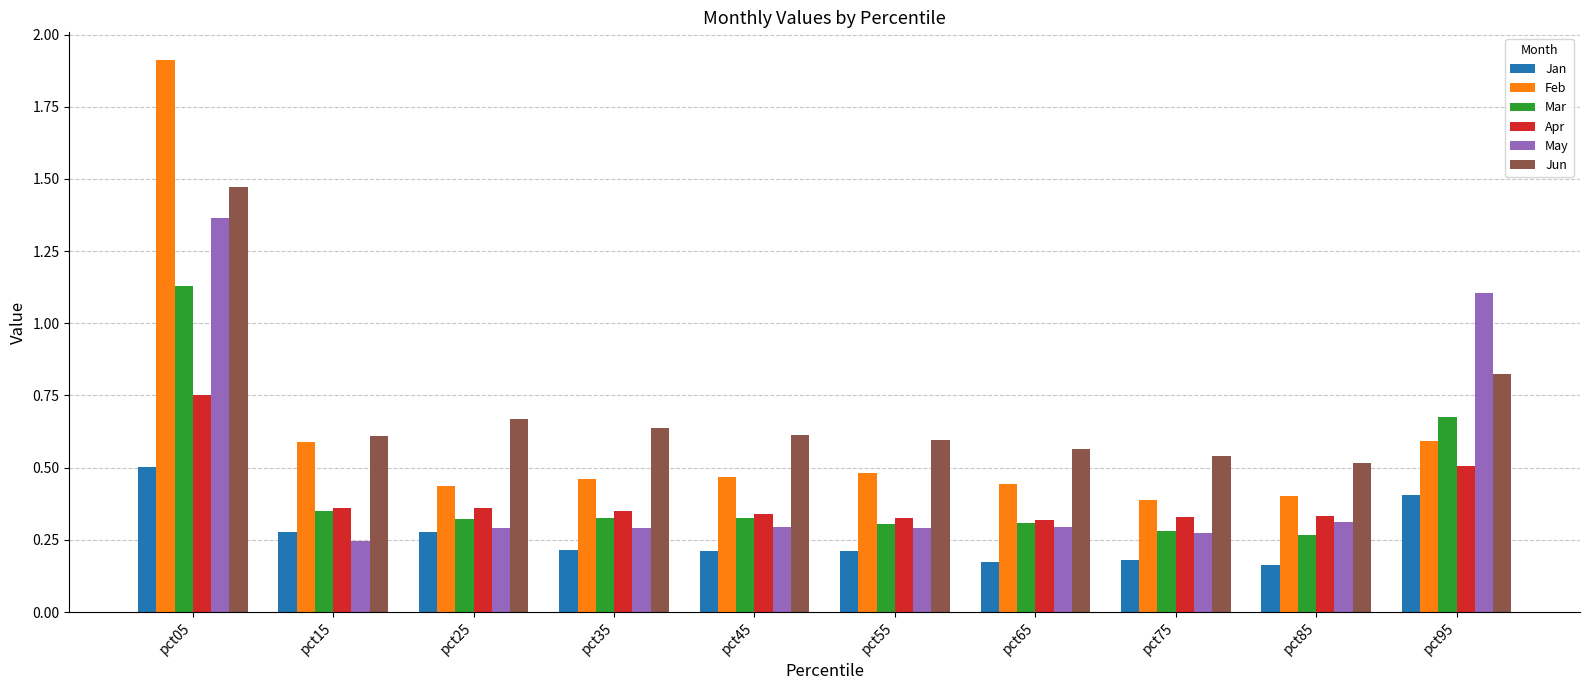

Which series has the widest spread of values?

Feb